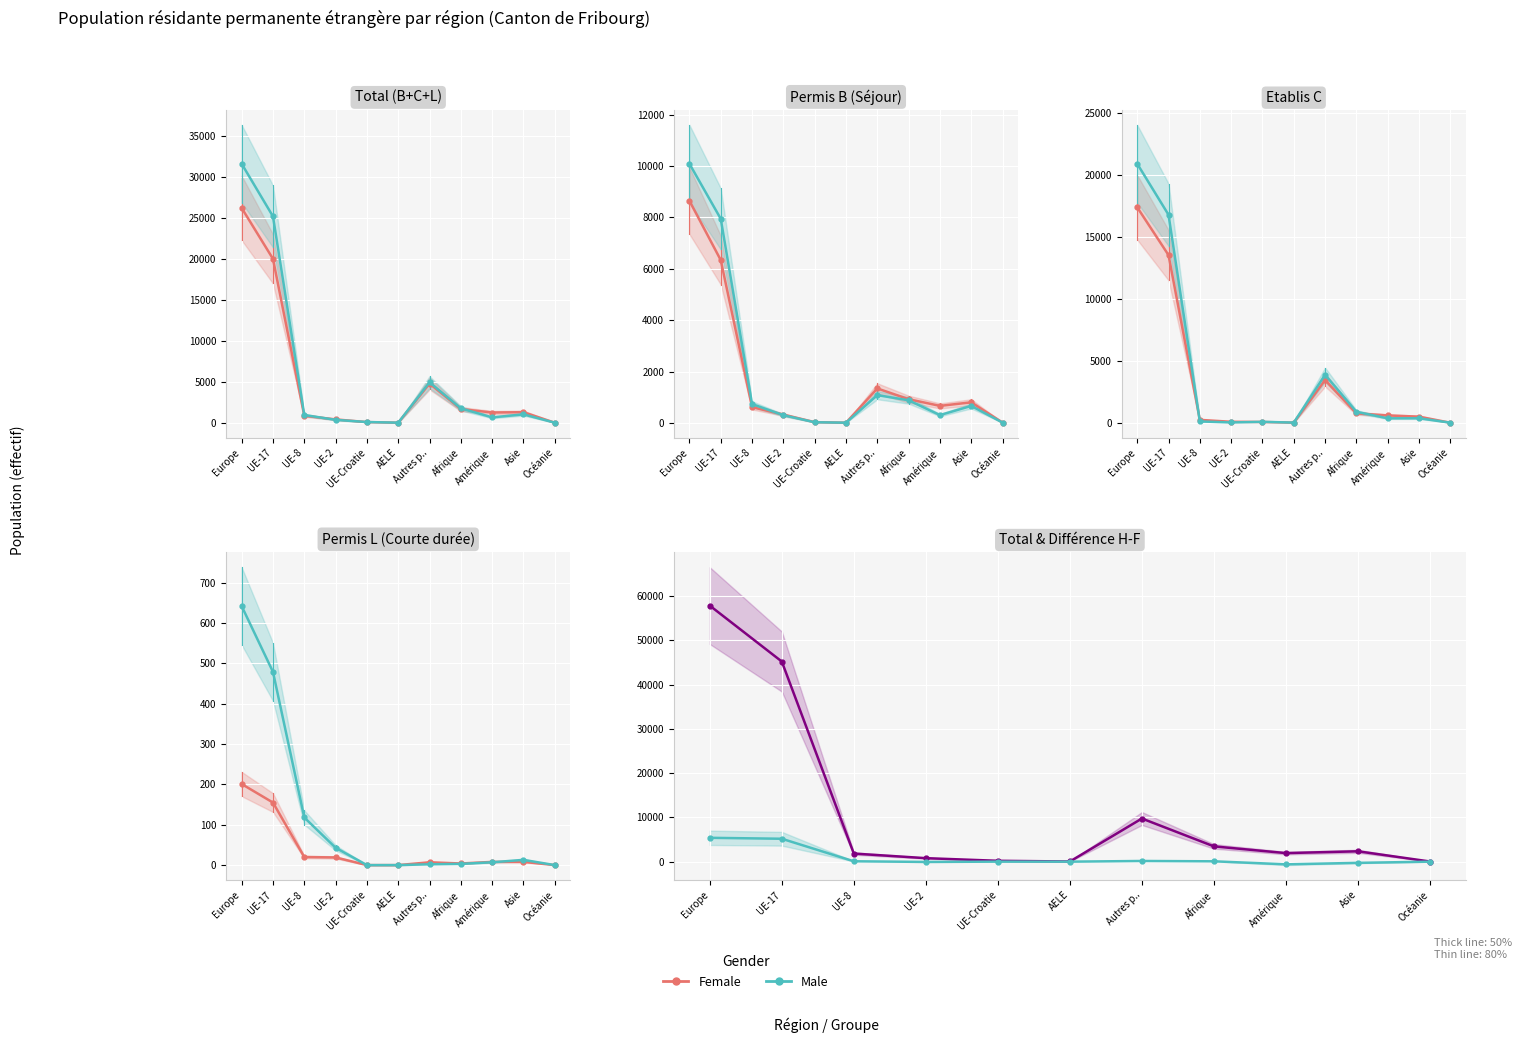

At which category does Male reach its first local peak?

UE-Croatie